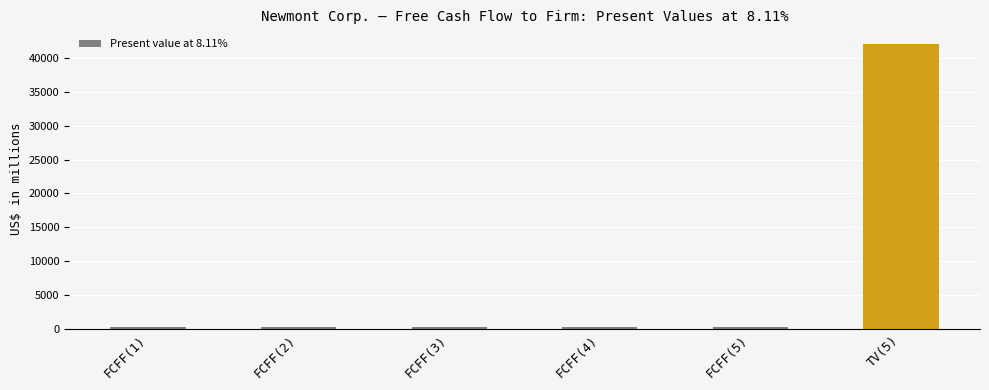

What is the difference between the maximum and second lowest values?

41895